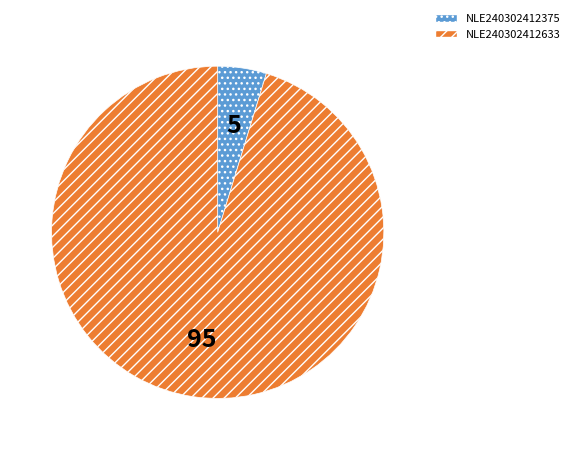

Do NLE240302412633 and NLE240302412375 together represent more than half of the pie?

Yes